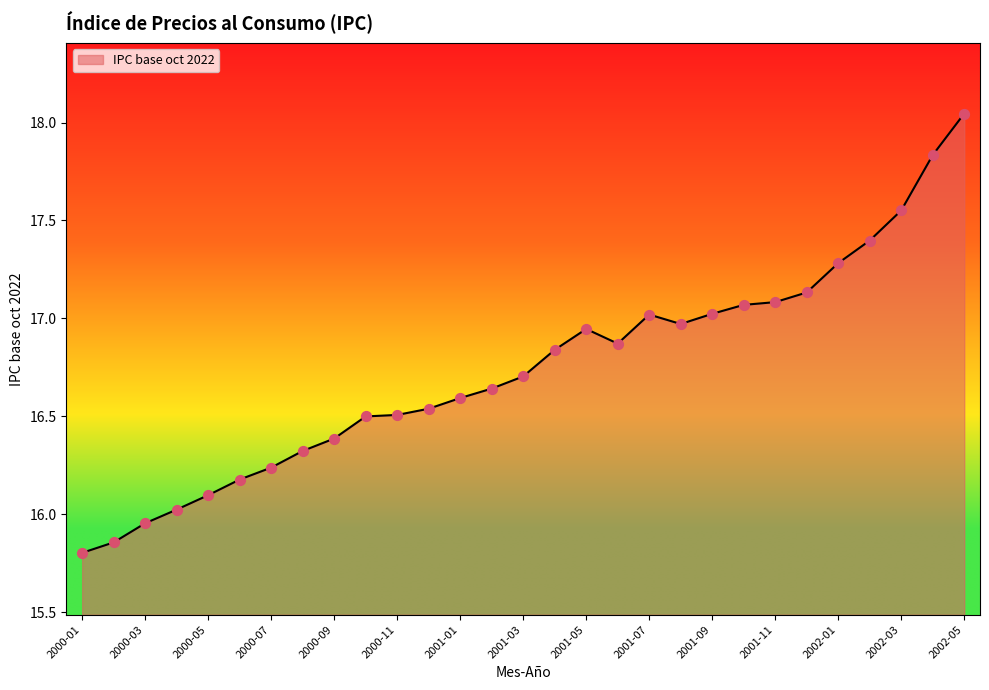

What is the difference between the maximum and minimum values?

2.2